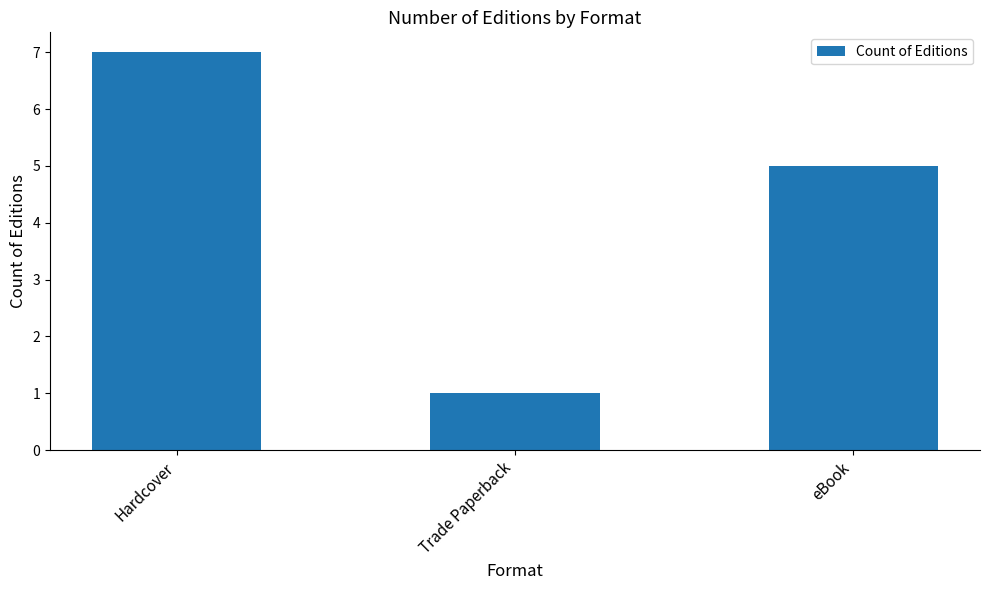

What is the approximate value at eBook?

5